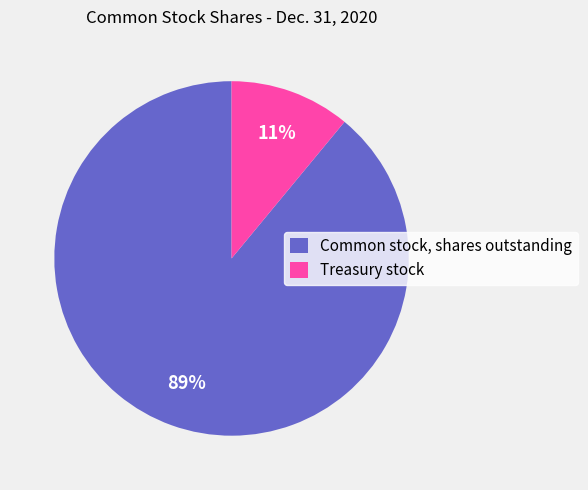

To the nearest percent, what percentage of the pie is Treasury stock?

11%